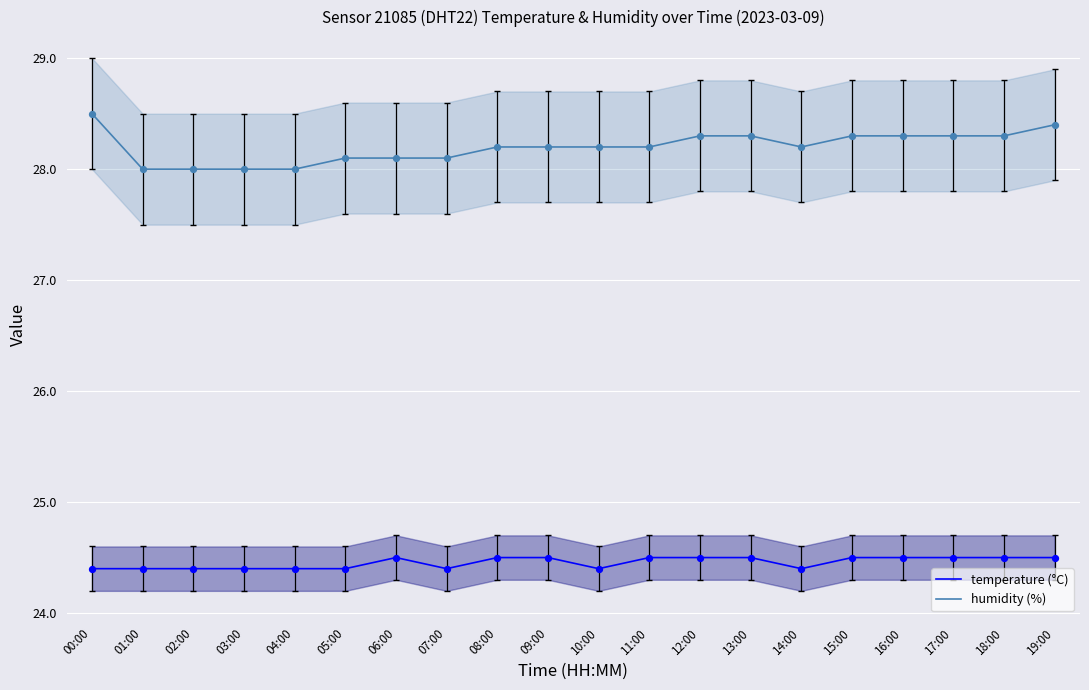

Which series has the largest Y range (max minus min)?

humidity (%)